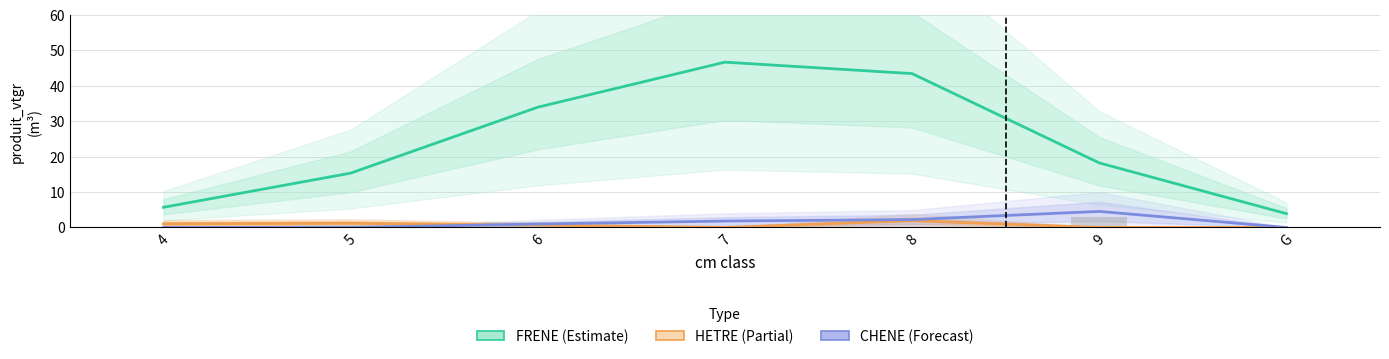

True or false: MERISIER has a value of 0.0 at 8.

True